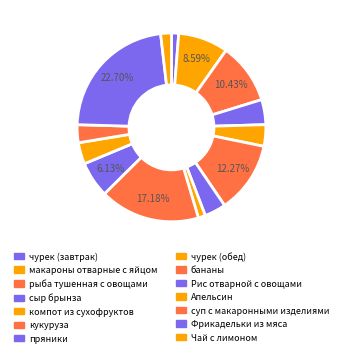

What percentage is NOT represented by чурек (обед)?

98.8%